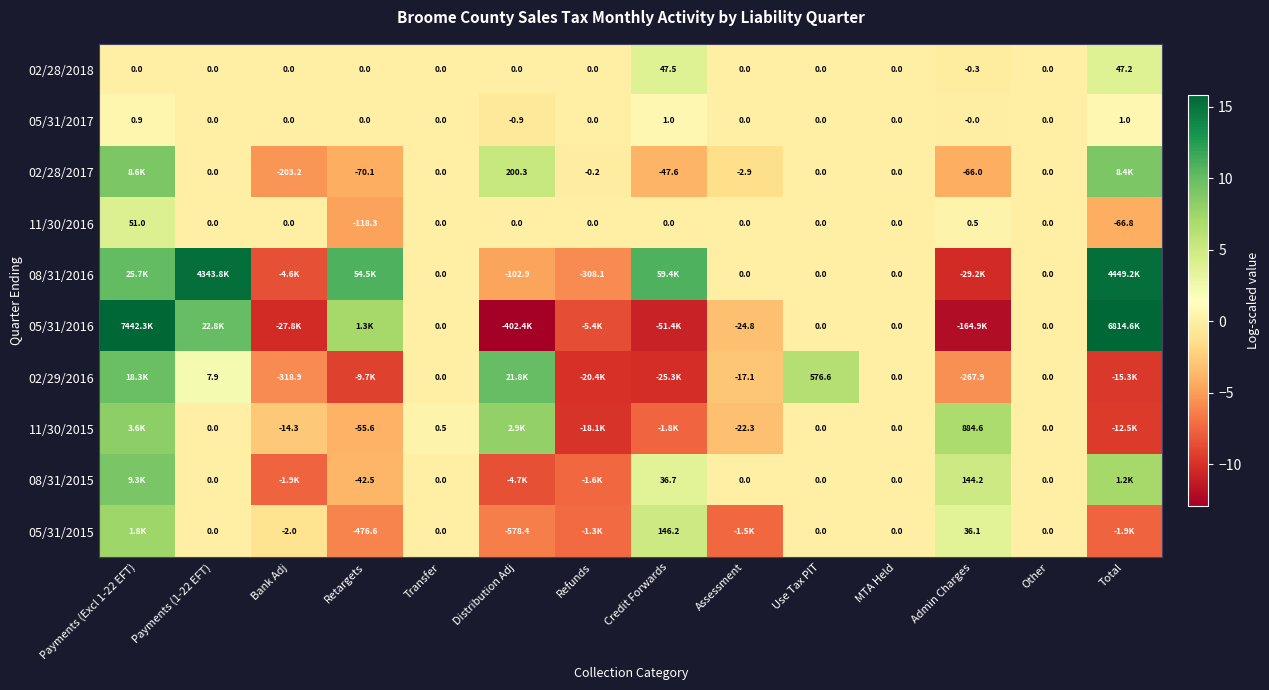

Which category has the lowest value in the 05/31/2017 series?

Distribution Adj